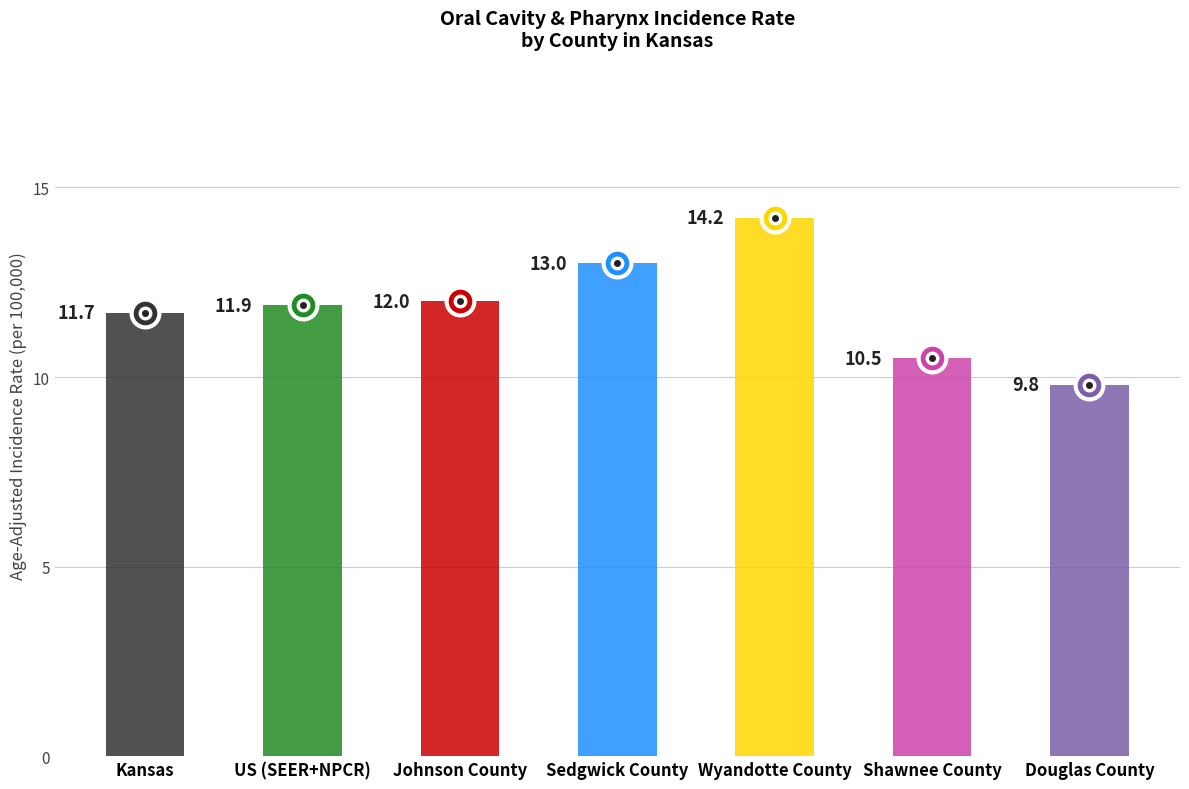

True or false: the data shows 14.2 at Wyandotte County.

True